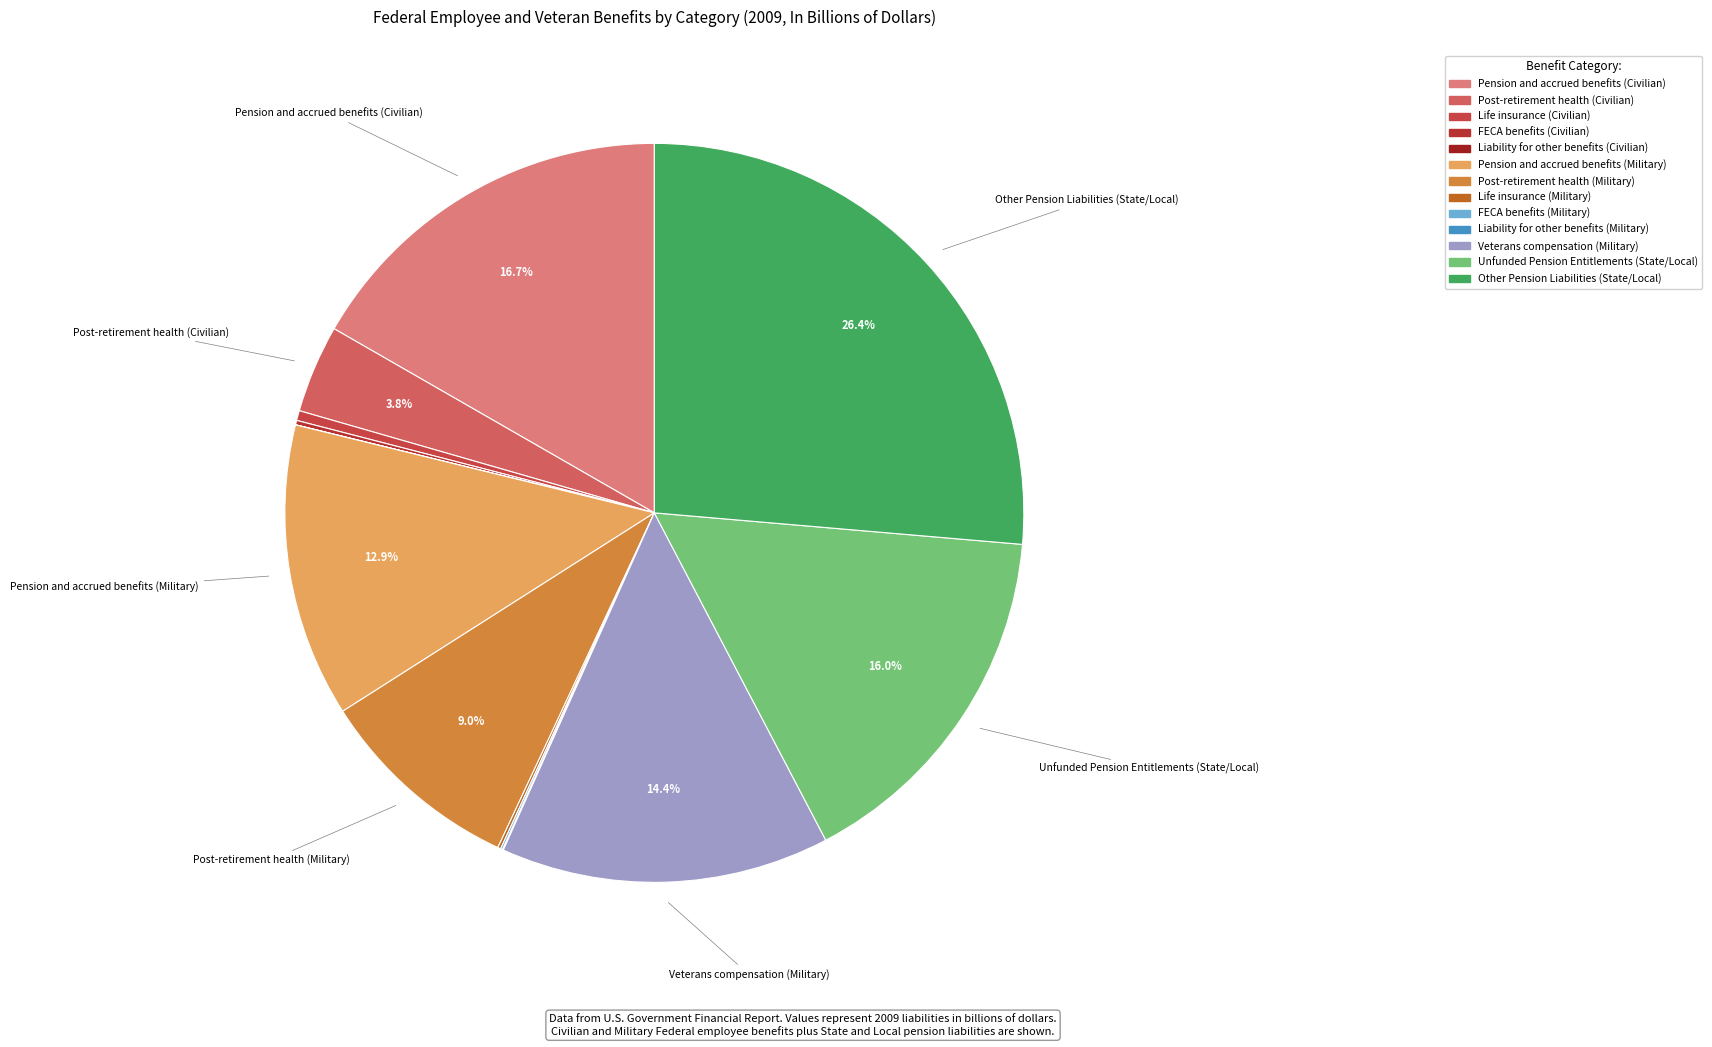

How many segments does this pie chart have?

13